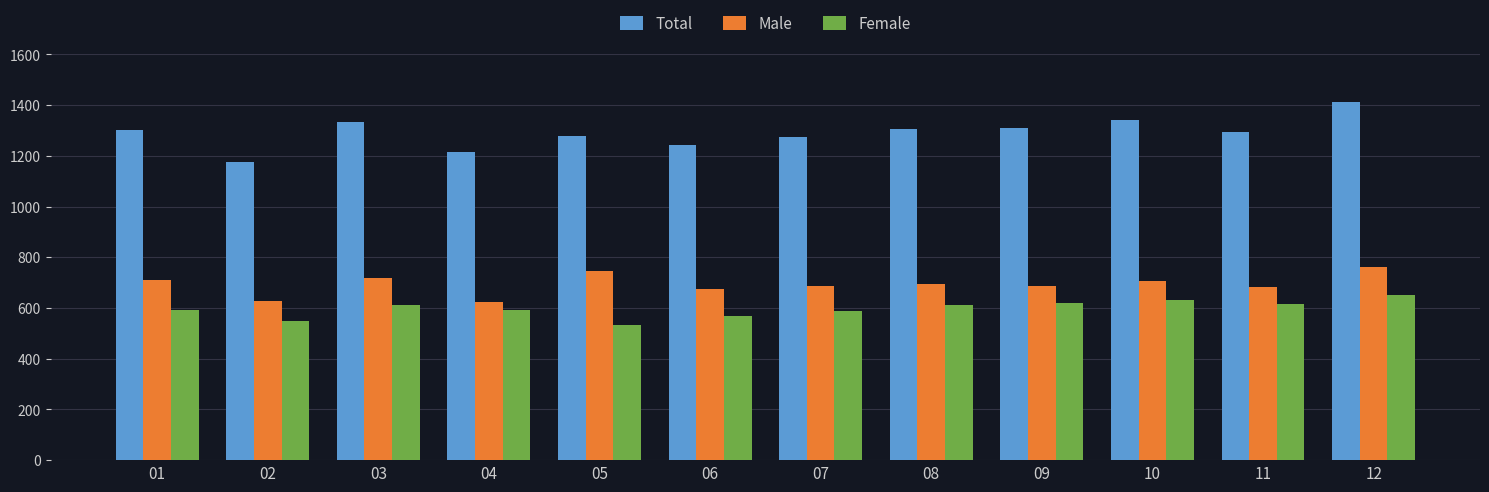

What value does the Female series have at 06?

567